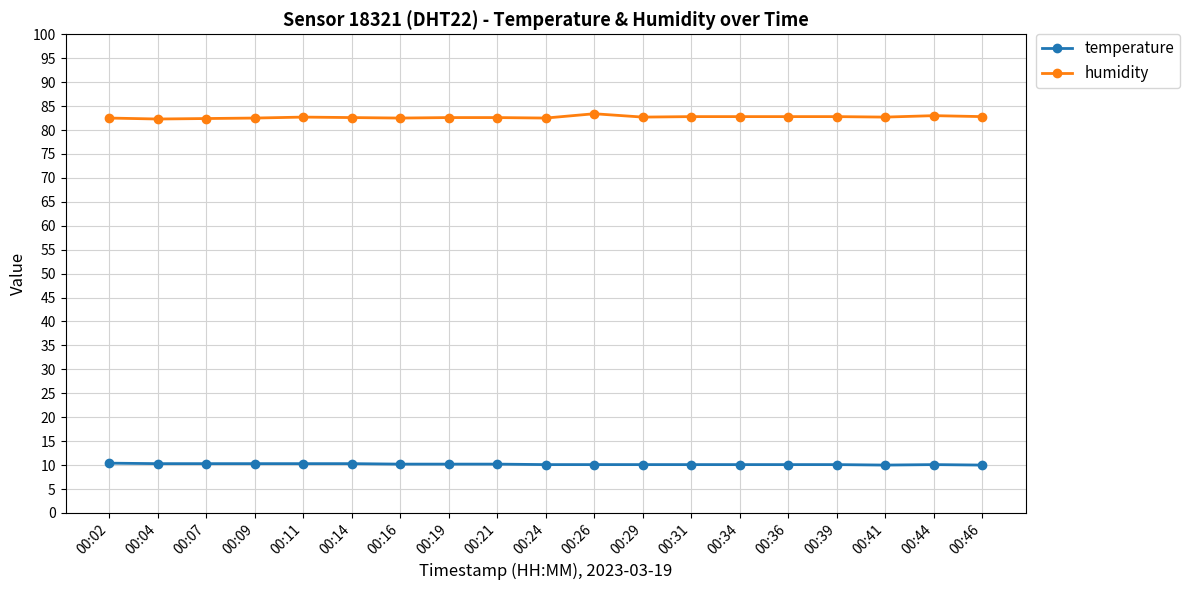

In humidity, how many points are lower than both neighbors (excluding endpoints)?

5